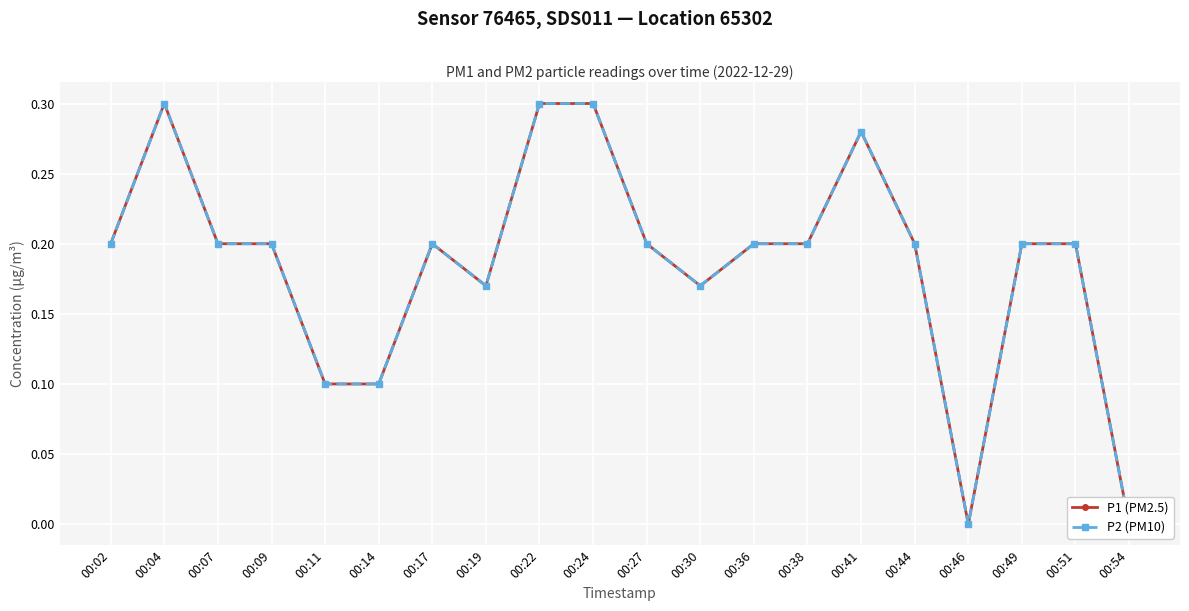

Rank the series at 00:46 from lowest to highest value.

P1 (PM2.5), P2 (PM10)